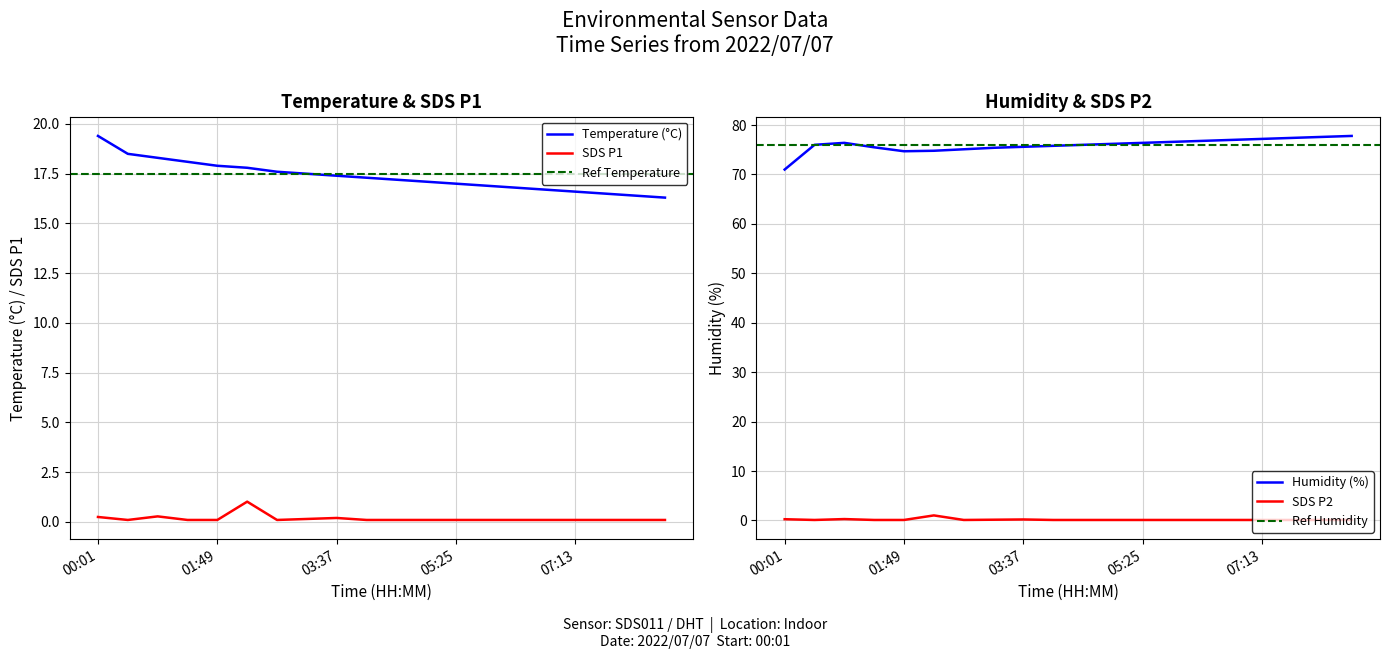

How many distinct data groups are displayed?

4